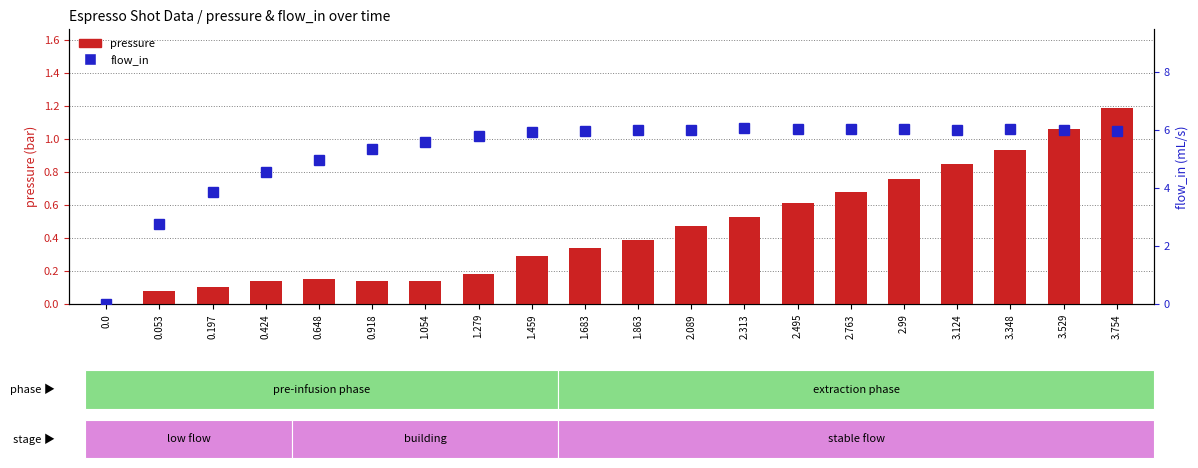

Which series has the largest range (max minus min)?

flow_in